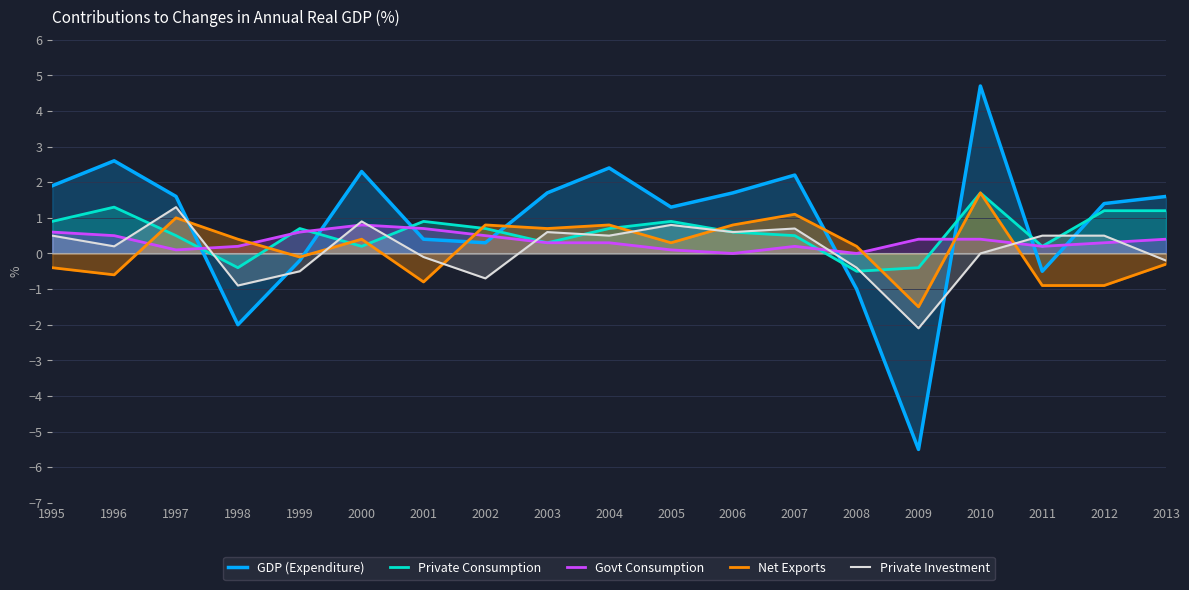

Is it true that Private Investment equals -2.1 at 2009?

True